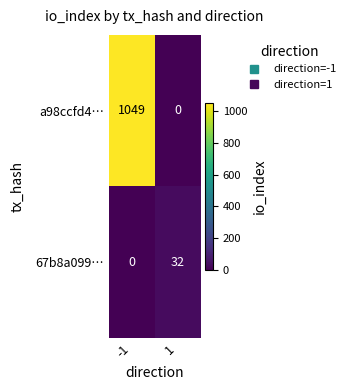

Which series has the widest spread of values?

a98ccfd4…